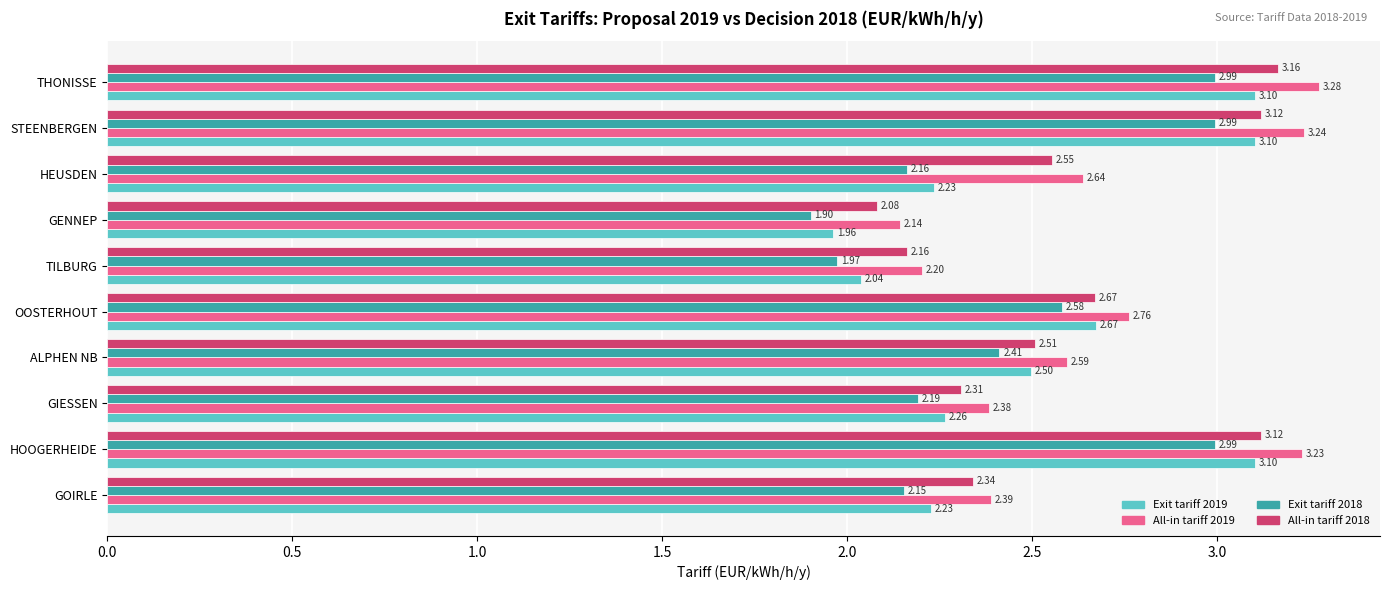

Rank the series at HOOGERHEIDE from highest to lowest value.

All-in tariff 2019, All-in tariff 2018, Exit tariff 2019, Exit tariff 2018